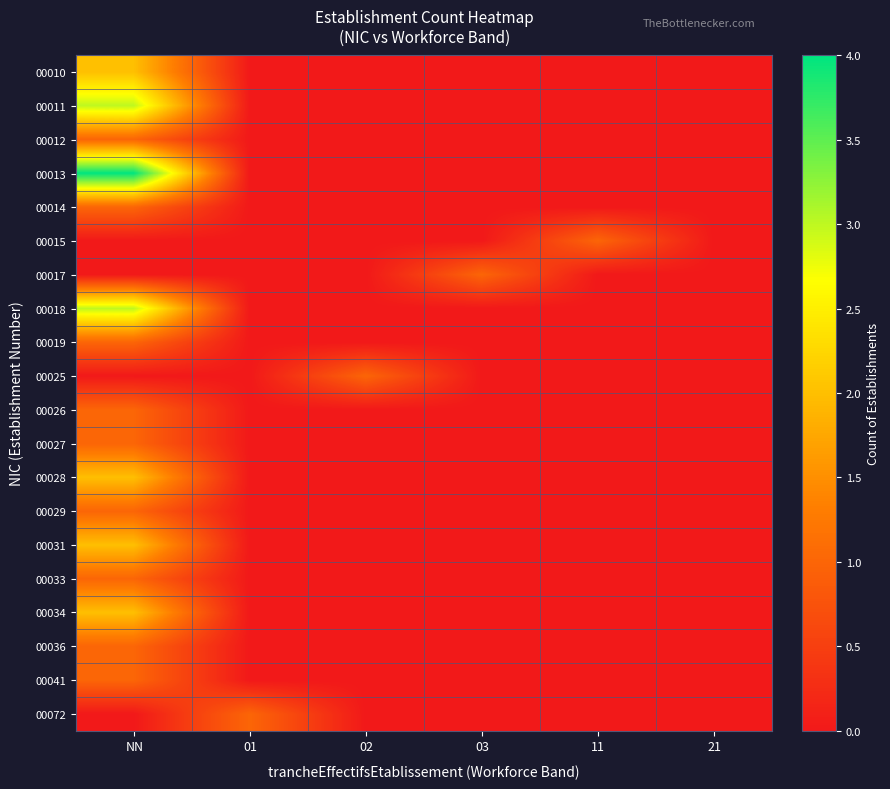

What is the difference between the highest and lowest values at 01?

1